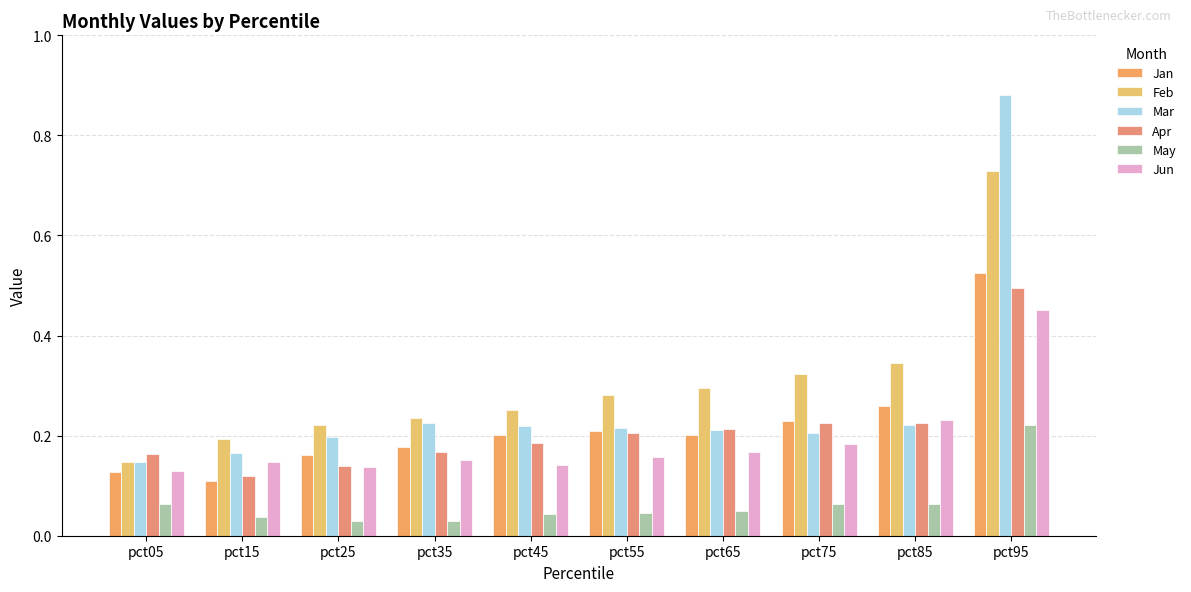

Count the number of data series in this chart.

6